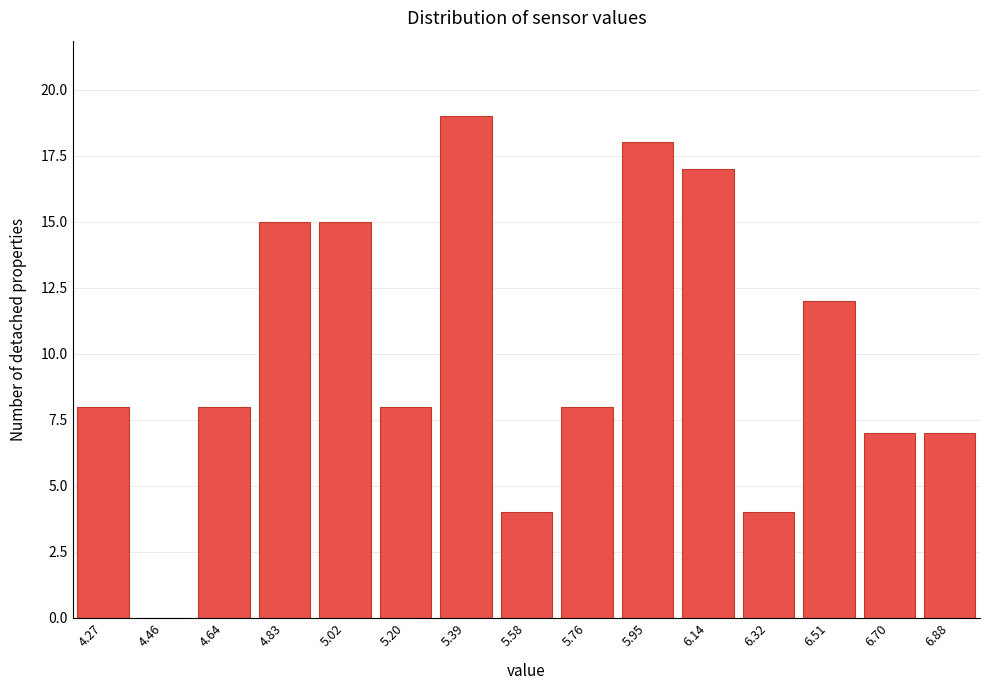

Reading left to right, what are all the values shown in this chart?

4.27=8	4.46=0	4.64=8	4.83=15	5.02=15	5.20=8	5.39=19	5.58=4	5.76=8	5.95=18	6.14=17	6.32=4	6.51=12	6.70=7	6.88=7